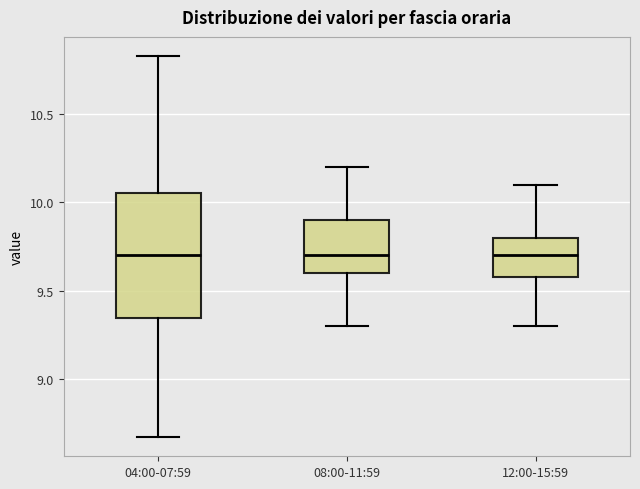

Reading left to right, read every box against the y-axis: the position of its median line, the range the box covers, and the ends of its whiskers. The values are not printed on the chart, so give them approximately, as read against the axis.

04:00-07:59: median 9.70, box 9.35 to 10.05, whiskers 8.65 to 10.85
08:00-11:59: median 9.70, box 9.60 to 9.90, whiskers 9.30 to 10.20
12:00-15:59: median 9.70, box 9.60 to 9.80, whiskers 9.30 to 10.10